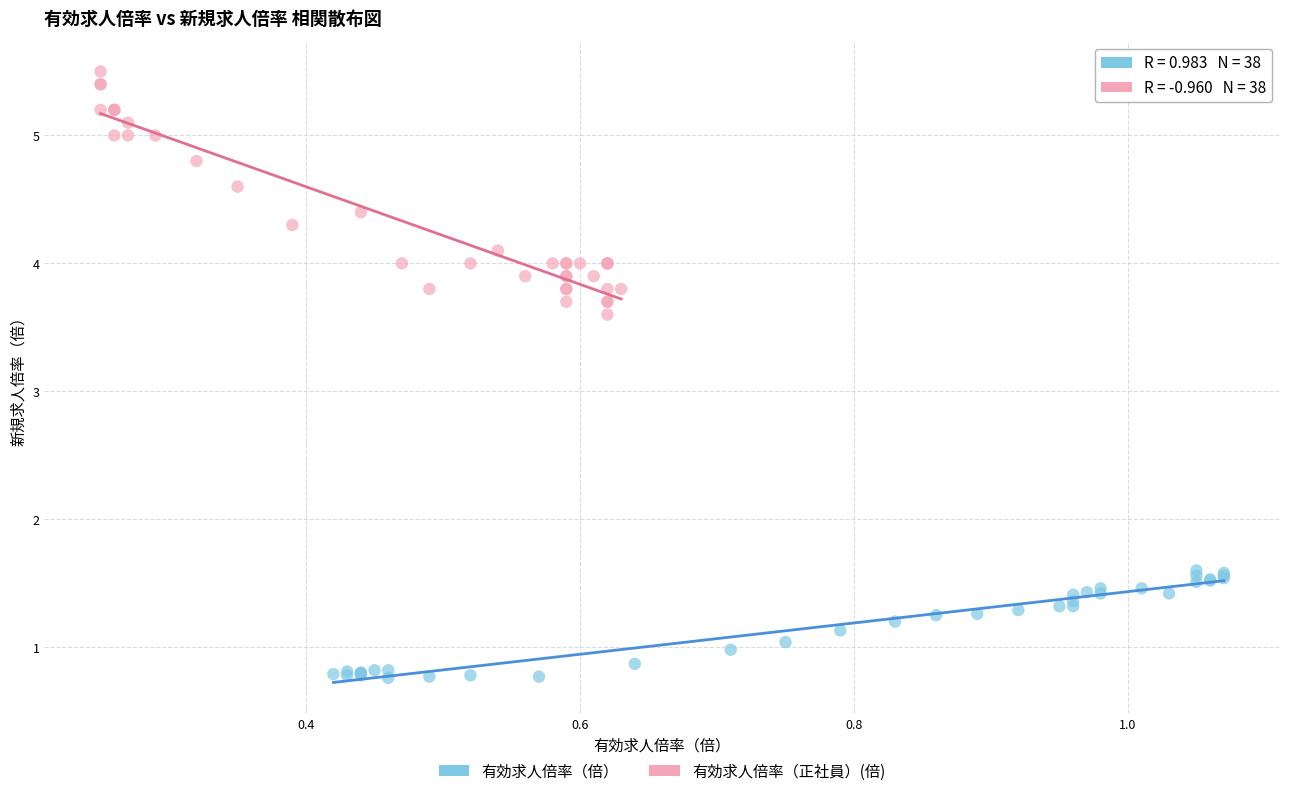

What are all the series names shown in the legend?

有効求人倍率（倍）, 有効求人倍率（正社員）(倍)